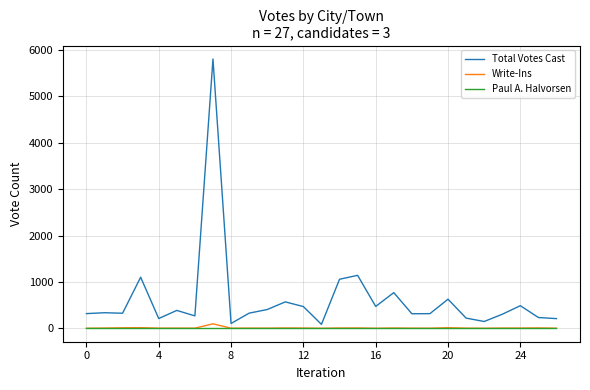

Which series has the largest total across all categories?

Total Votes Cast